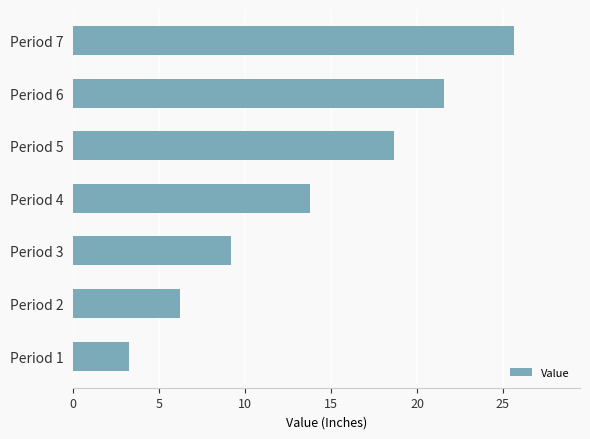

How many categories are shown in the chart?

7